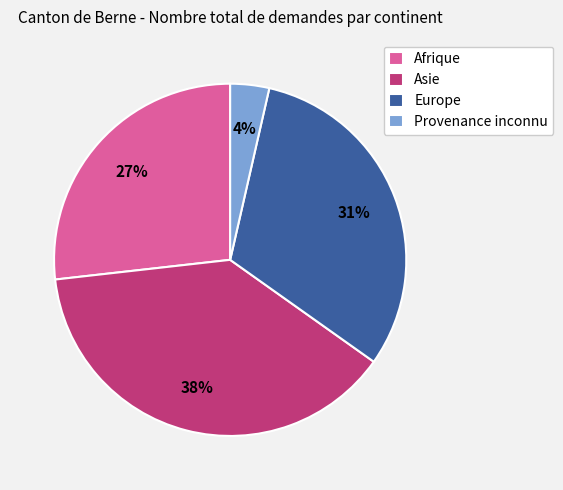

Rank the categories by value from highest to lowest.

Asie, Europe, Afrique, Provenance inconnu